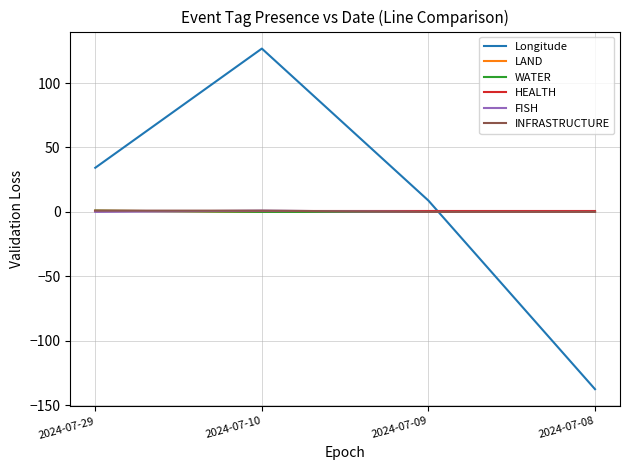

True or false: INFRASTRUCTURE and HEALTH cross at least once.

False